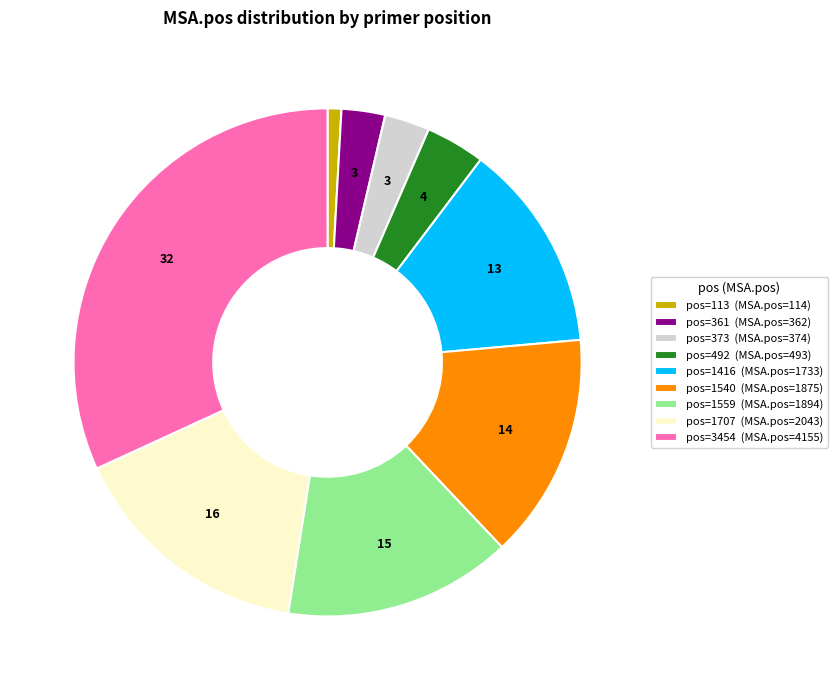

Does any single category account for the majority?

No